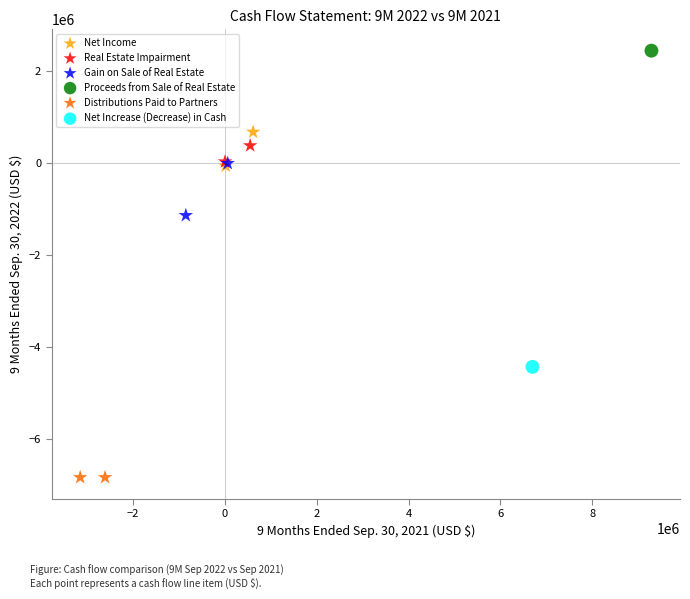

What are all the series names shown in the legend?

Net Income, Real Estate Impairment, Gain on Sale of Real Estate, Proceeds from Sale of Real Estate, Distributions Paid to Partners, Net Increase (Decrease) in Cash